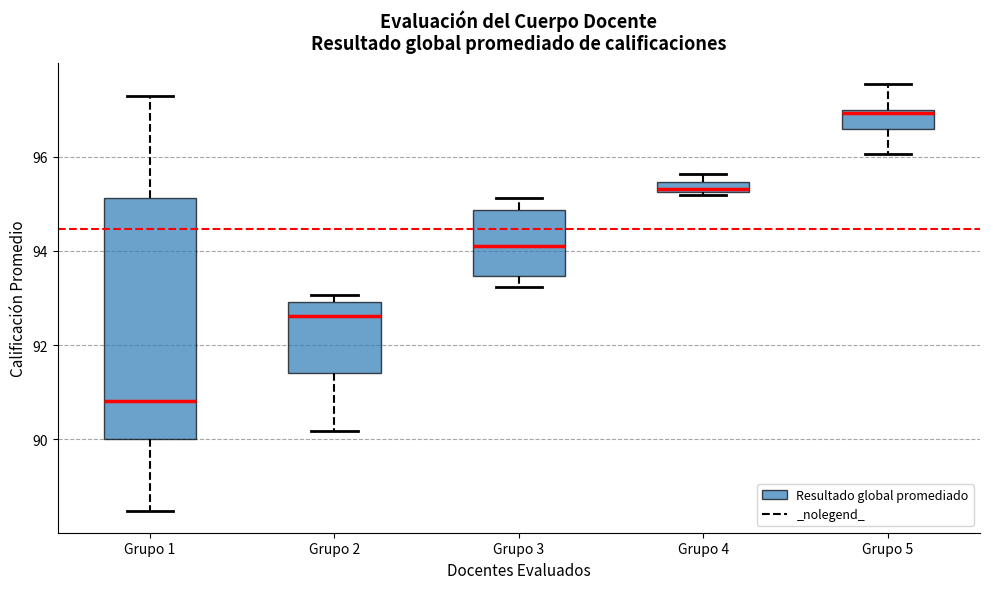

Where is the lower edge of the box for Grupo 5 on the y-axis? The values are not printed on the chart, so give them approximately, as read against the axis.

96.6